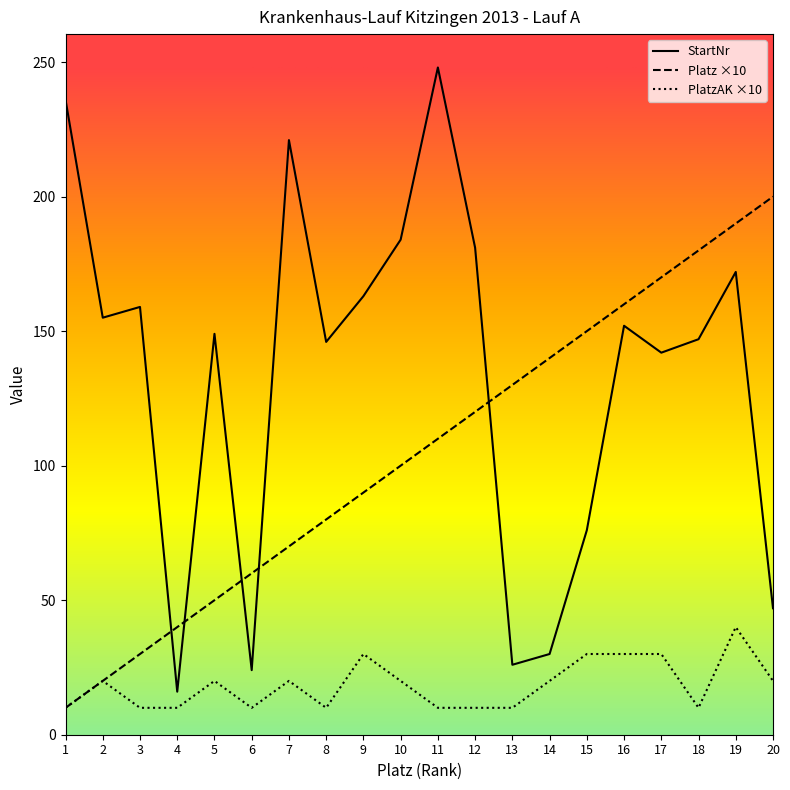

Which series has the largest total across all categories?

StartNr